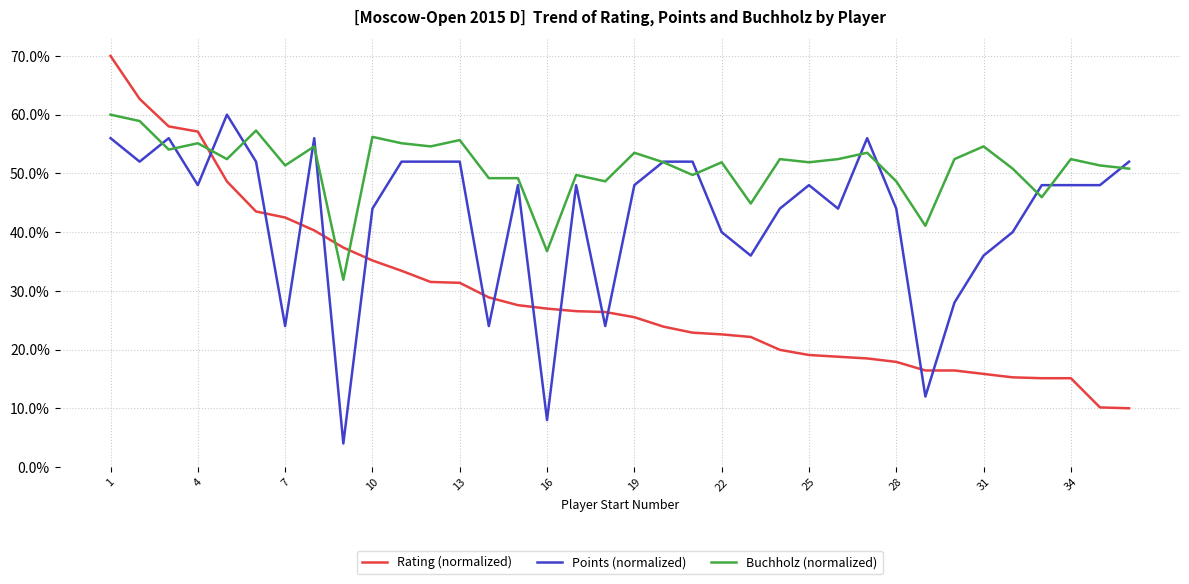

List the series in order of their overall mean, highest first.

Buchholz (normalized), Points (normalized), Rating (normalized)